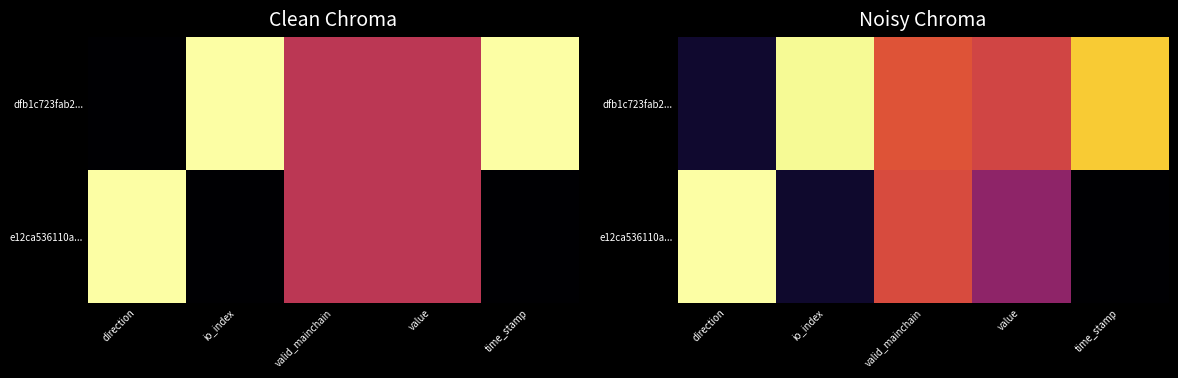

What is the sum of all e12ca536110a... values?

2.1